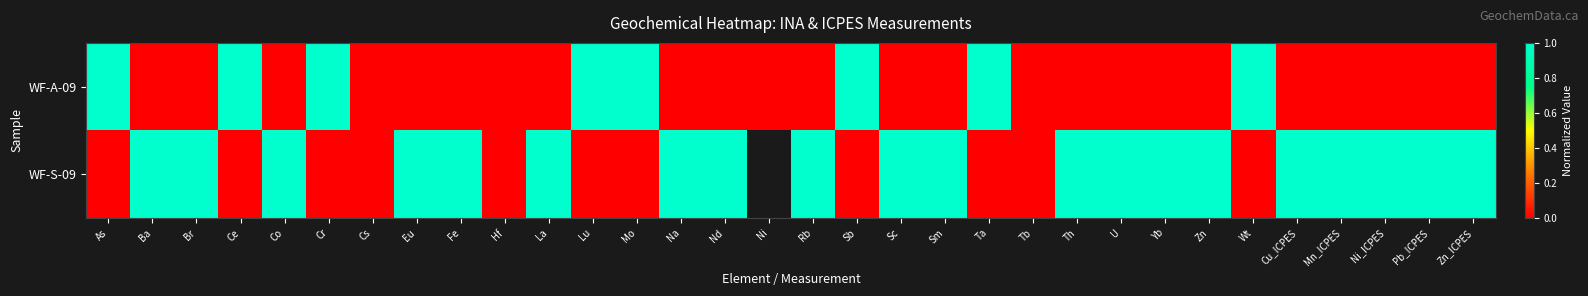

What is the maximum value shown in the chart?

1.0